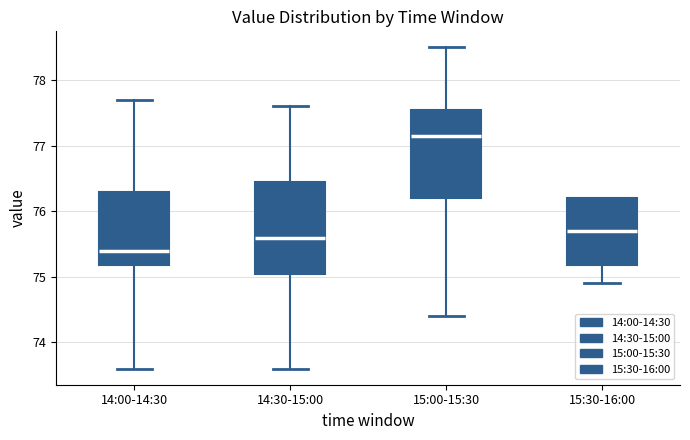

Reading left to right, transcribe this box plot: for each box, give where its median line is, the range the box spans, and where its two whiskers end, as read against the y-axis. The values are not printed on the chart, so give them approximately, as read against the axis.

14:00-14:30: median 75.4, box 75.2 to 76.3, whiskers 73.6 to 77.7
14:30-15:00: median 75.6, box 75.1 to 76.5, whiskers 73.6 to 77.6
15:00-15:30: median 77.2, box 76.2 to 77.6, whiskers 74.4 to 78.5
15:30-16:00: median 75.7, box 75.2 to 76.2, whiskers 74.9 to 76.2